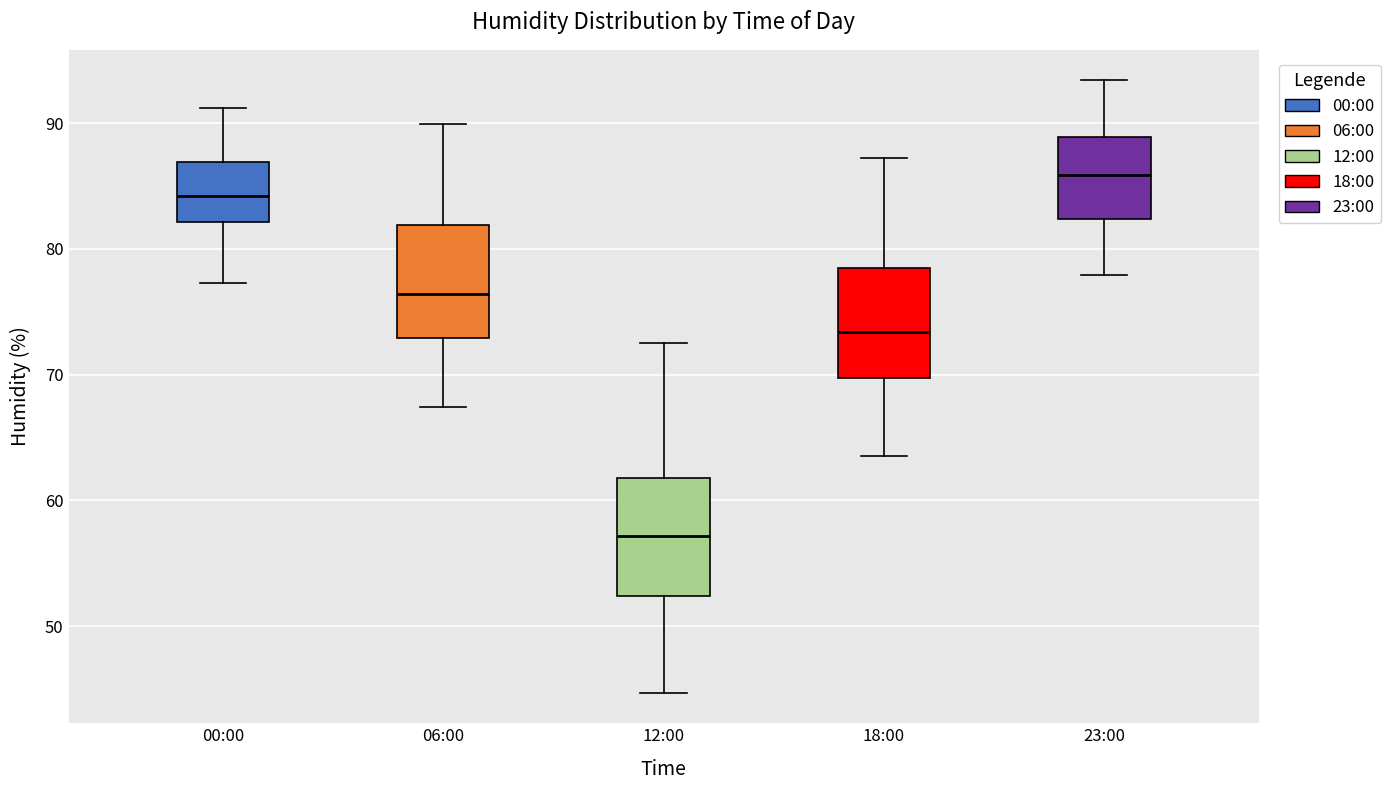

Where does the median line of the box for 06:00 sit on the y-axis? The values are not printed on the chart, so give them approximately, as read against the axis.

76